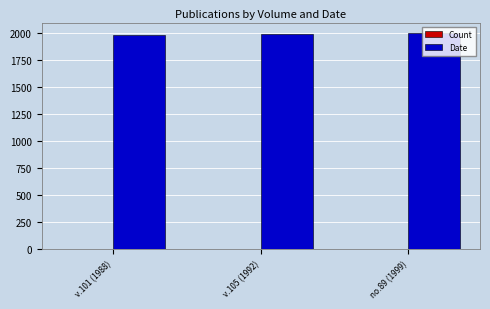

Which series has the largest total across all categories?

Date